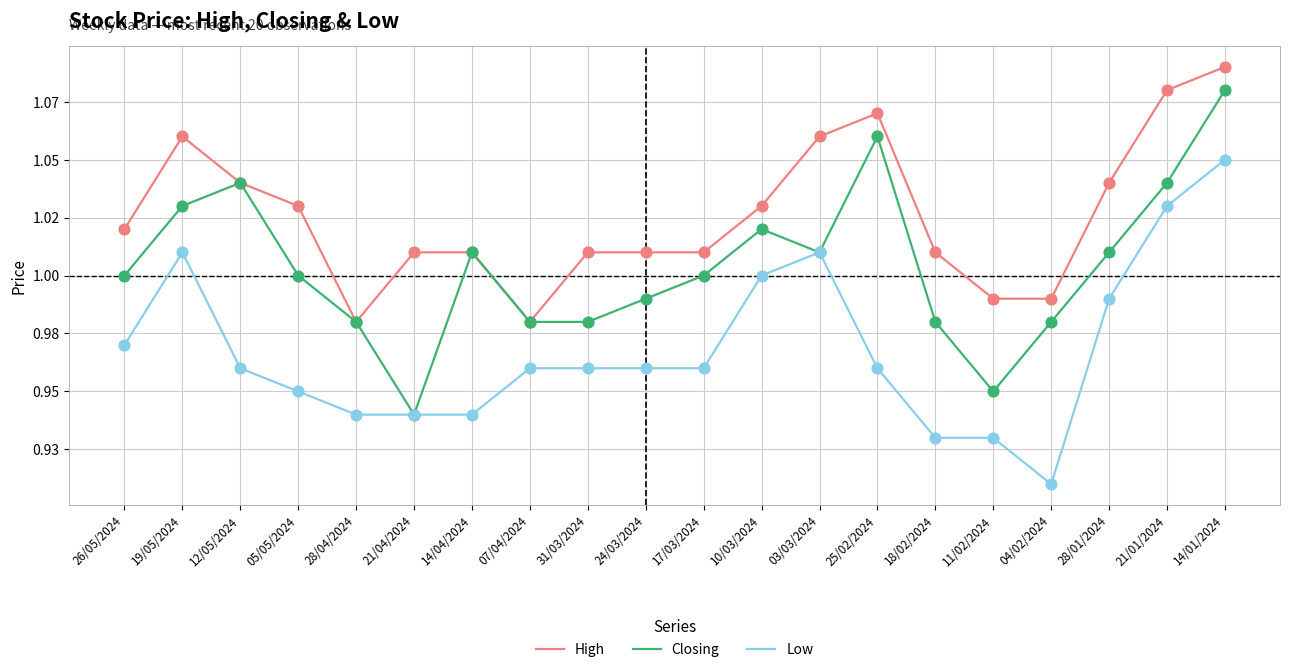

What are all the series names shown in the legend?

High, Closing, Low